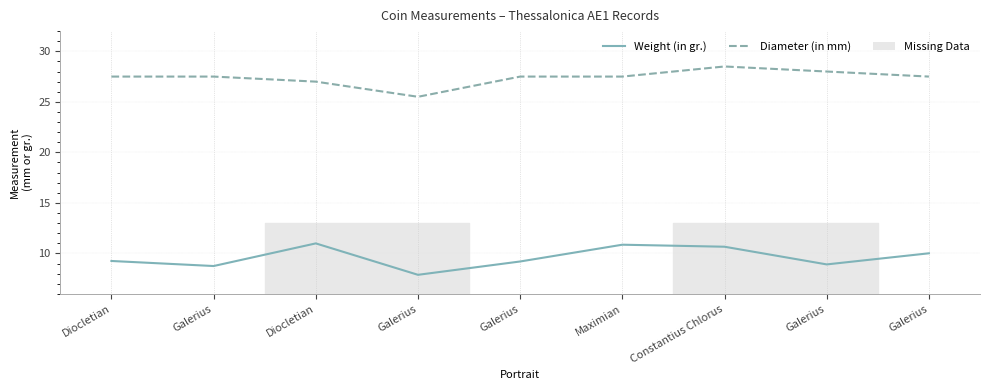

Which series has the largest total across all categories?

Diameter (in mm)